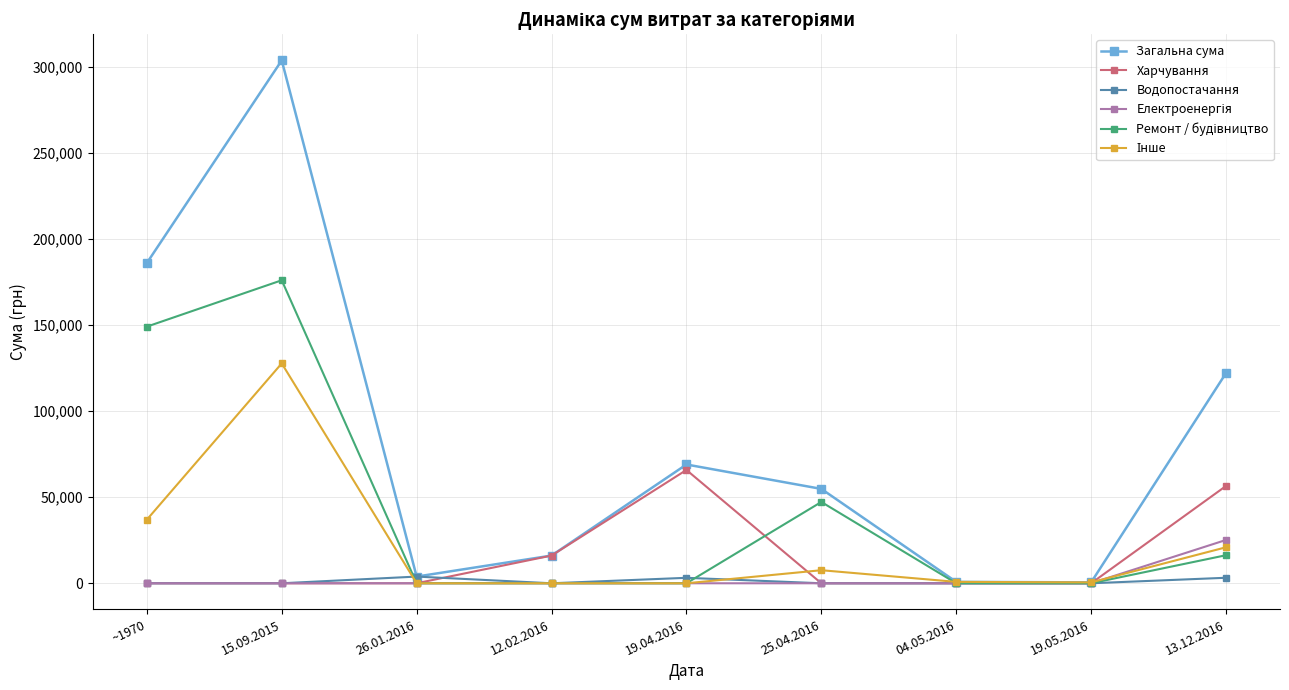

The value of Загальна сума at 13.12.2016 is 194966.5. True or false?

False